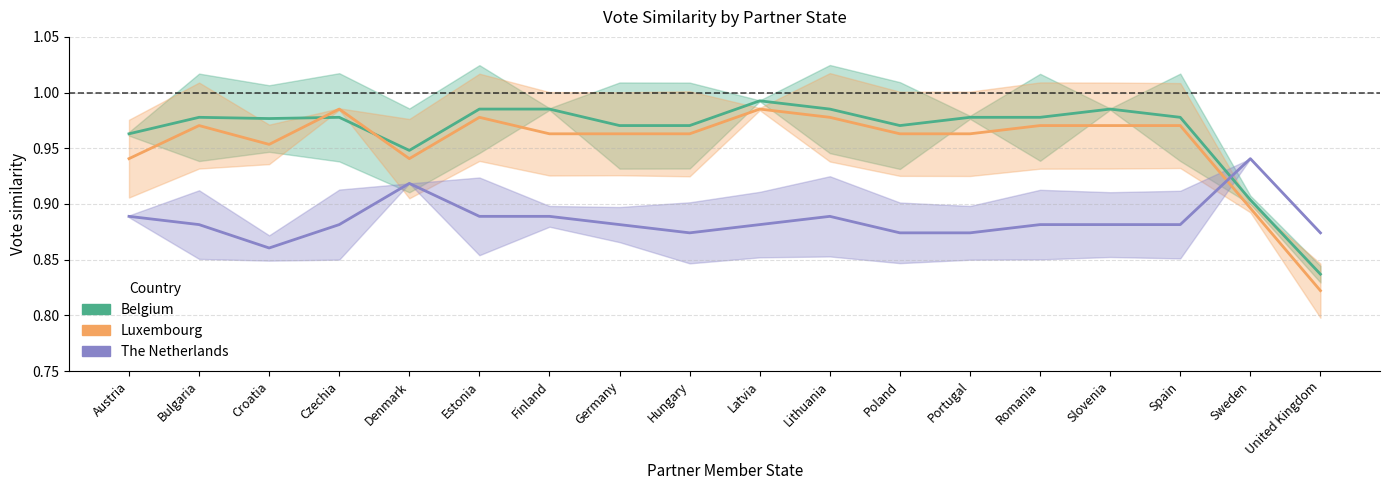

What value does the Belgium series have at Austria?

1.0